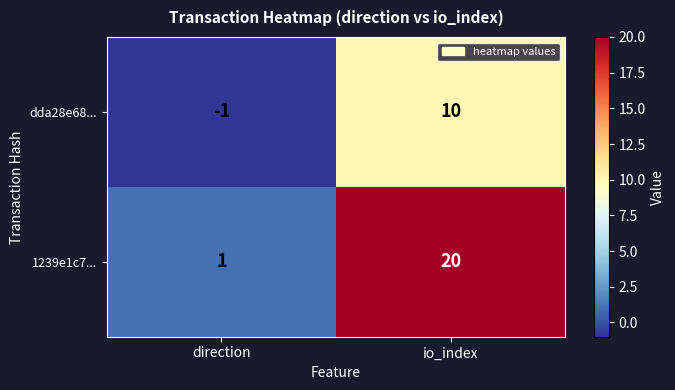

Rank the series by their average value, from highest to lowest.

1239e1c7..., dda28e68...